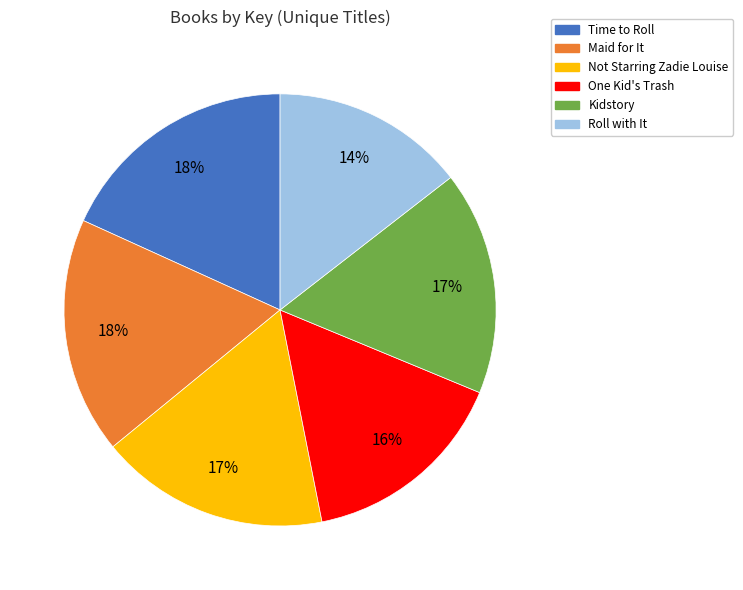

The Time to Roll slice represents 18% of the pie. True or false?

True